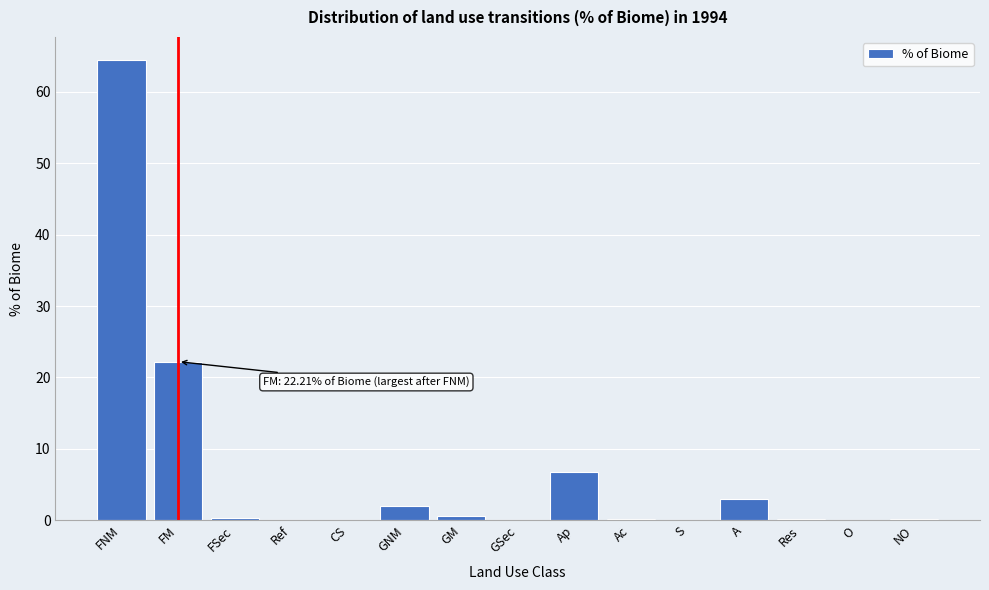

Is it true that the value at O is 0.0?

True